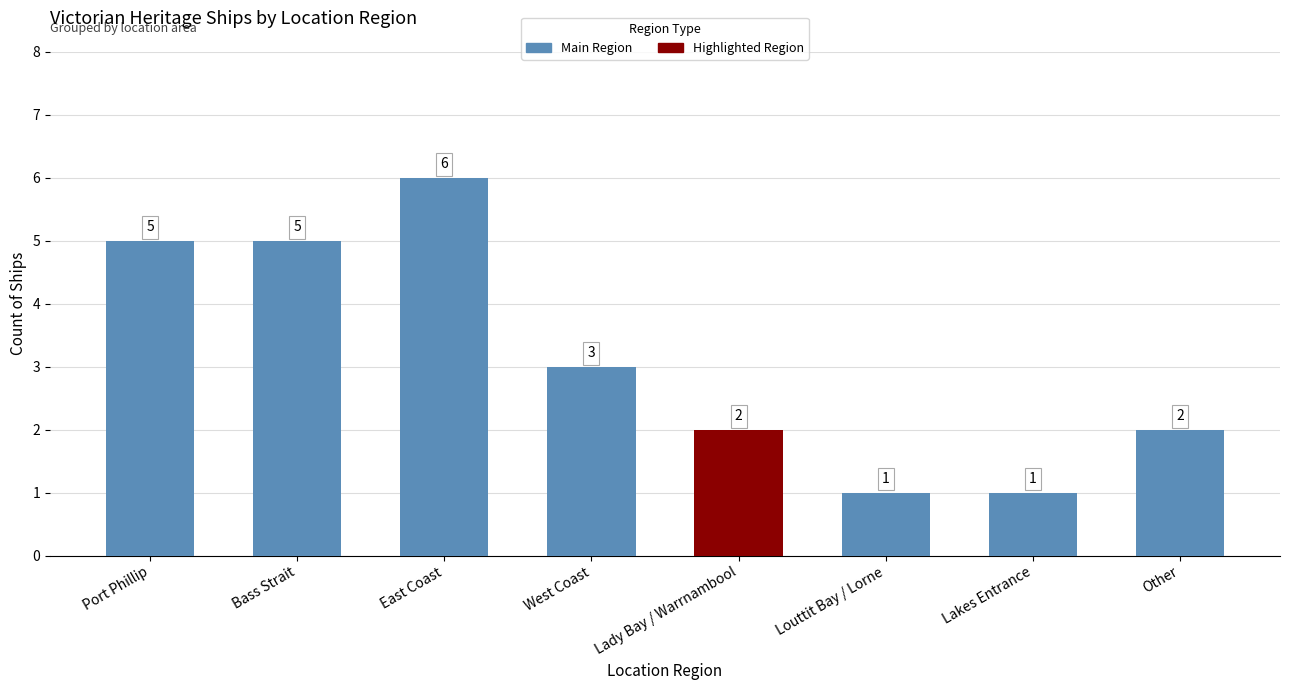

Count the number of data series in this chart.

1